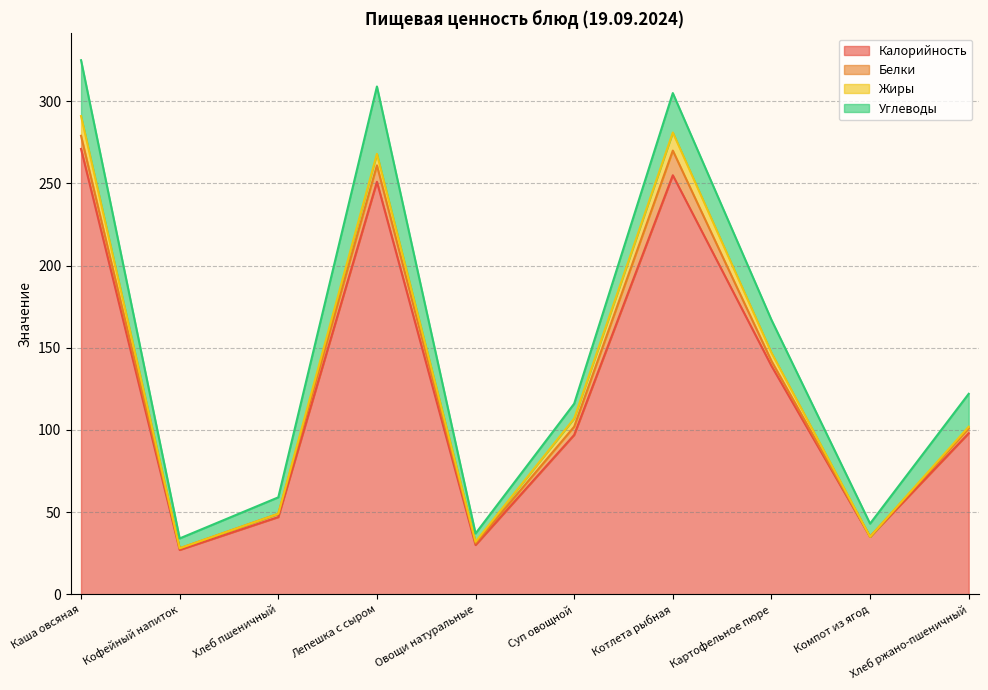

Count the number of categories in the chart.

10